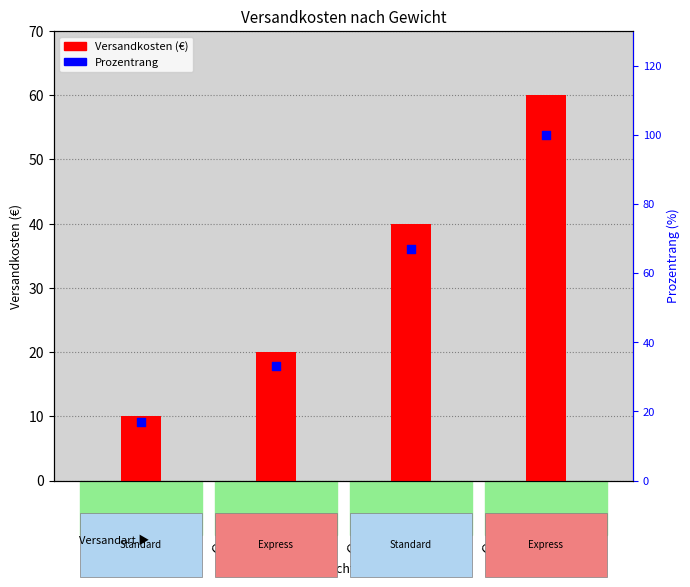

Which series reaches the maximum Y coordinate?

Prozentrang im Vergleich